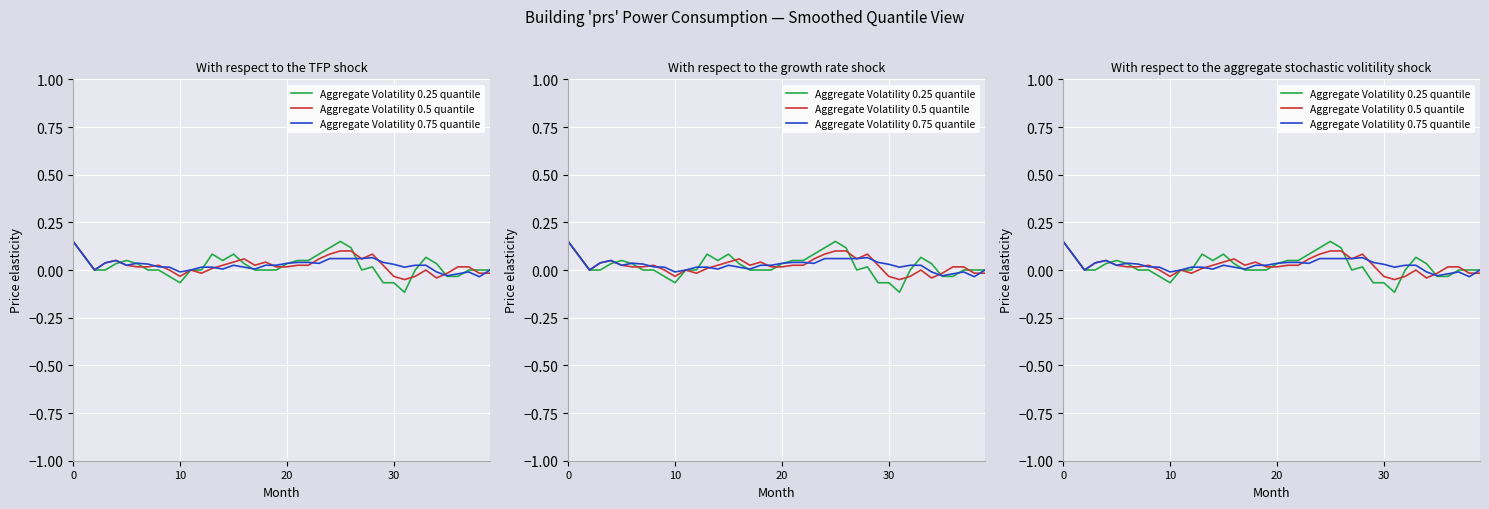

Is this an area chart (filled region under the line)?

No